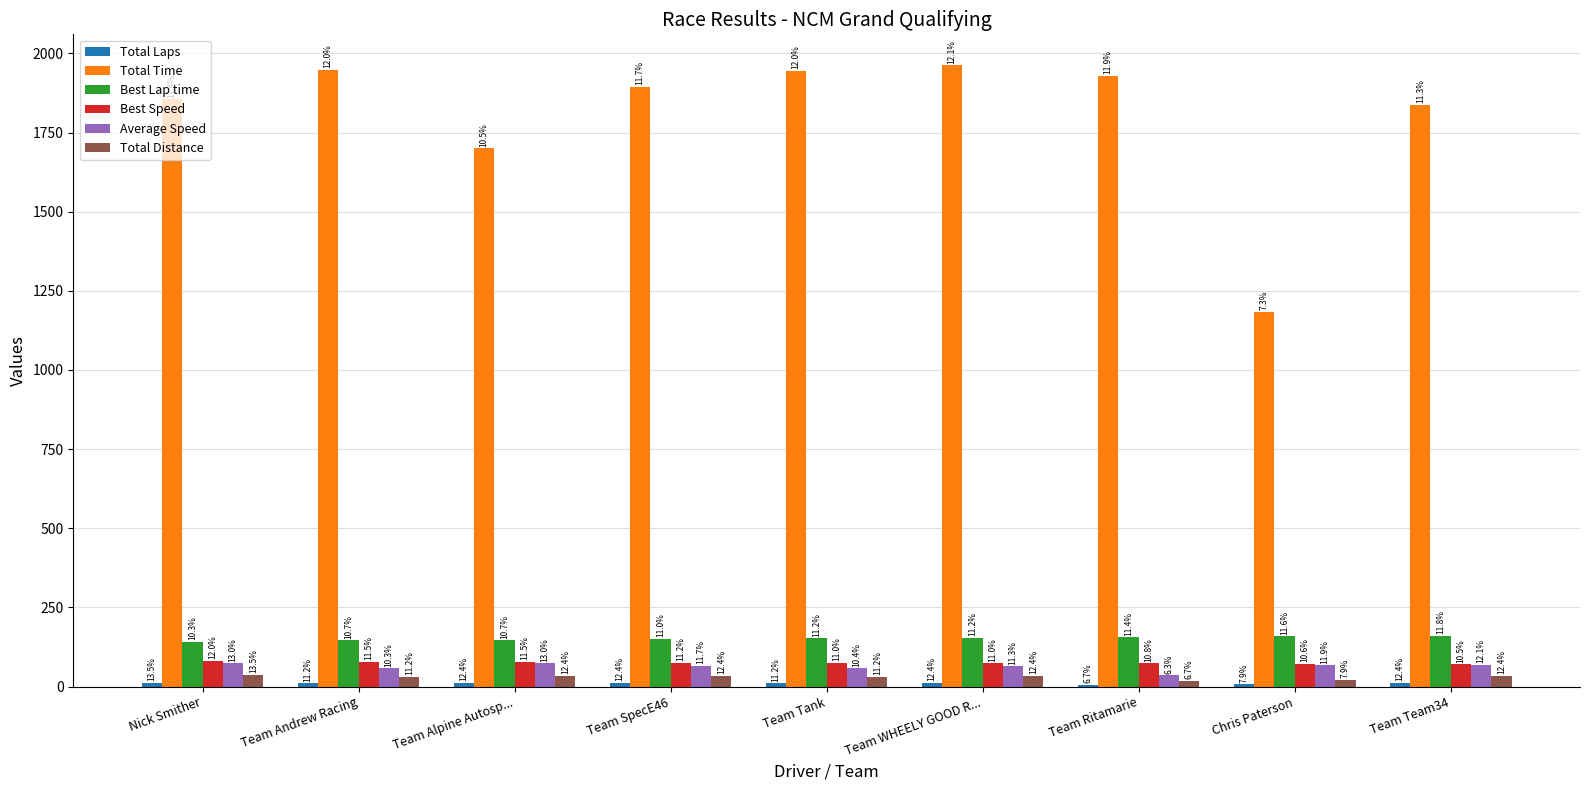

The Total Distance series shows 14.4 at Team Andrew Racing. True or false?

False